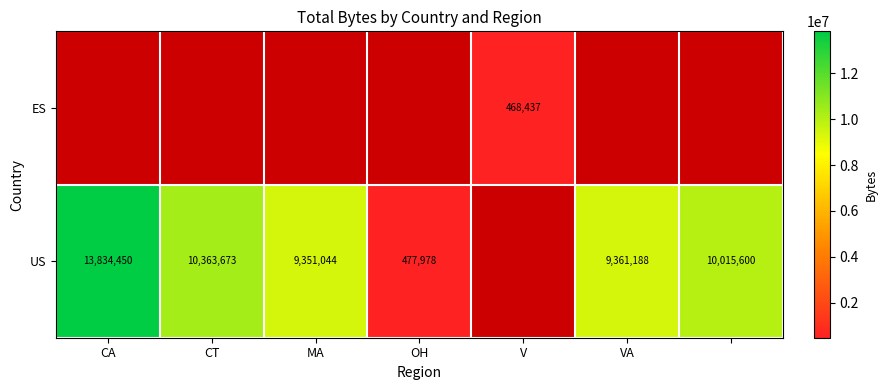

Is it true that US equals 166432 at OH?

False